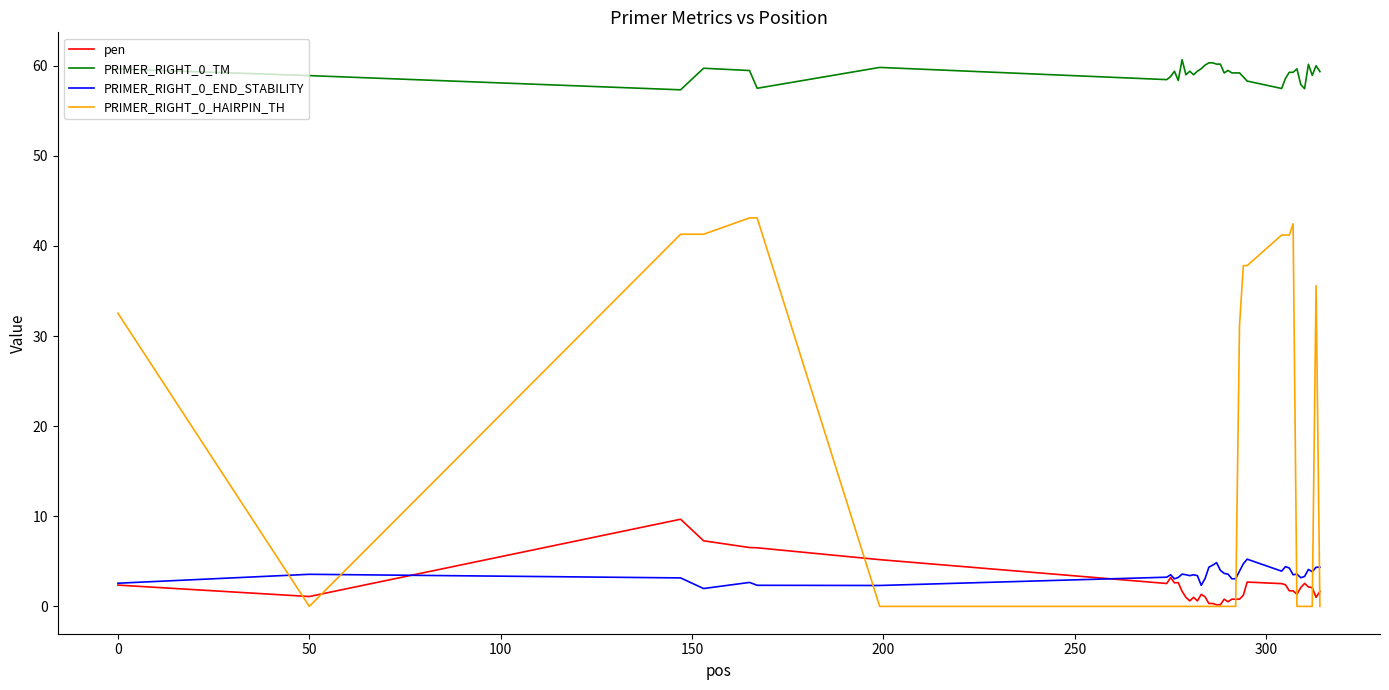

Which series has the largest range (max minus min)?

PRIMER_RIGHT_0_HAIRPIN_TH